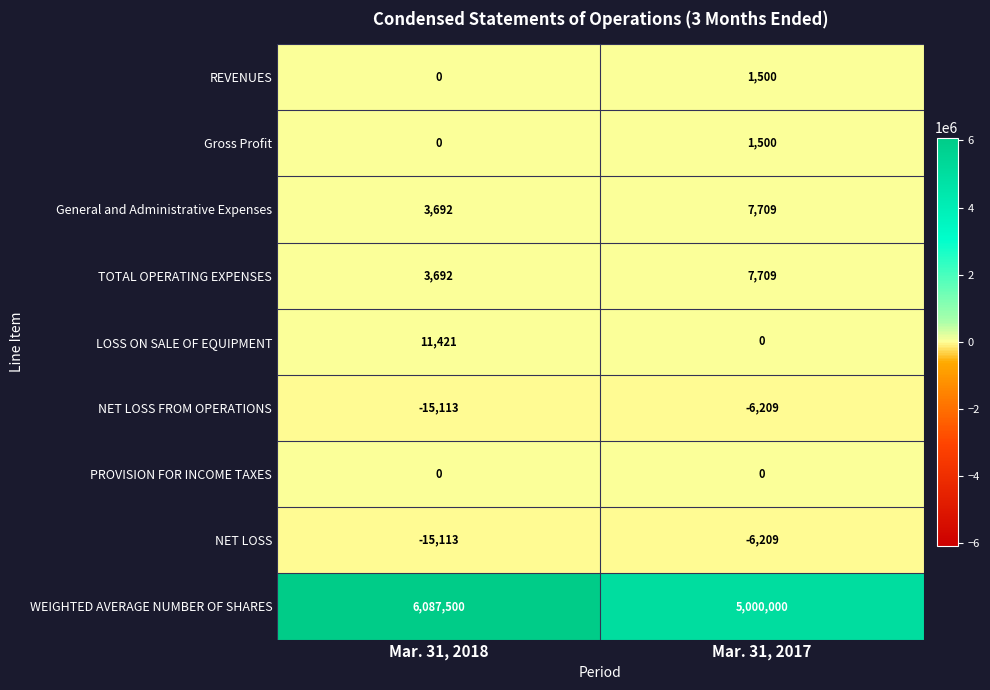

Reading left to right, what are all the values shown in this chart?

REVENUES: 0	1500
Gross Profit: 0	1500
General and Administrative Expenses: 3692	7709
TOTAL OPERATING EXPENSES: 3692	7709
LOSS ON SALE OF EQUIPMENT: 11421	0
NET LOSS FROM OPERATIONS: -15113	-6209
PROVISION FOR INCOME TAXES: 0	0
NET LOSS: -15113	-6209
WEIGHTED AVERAGE NUMBER OF SHARES: 6087500	5000000